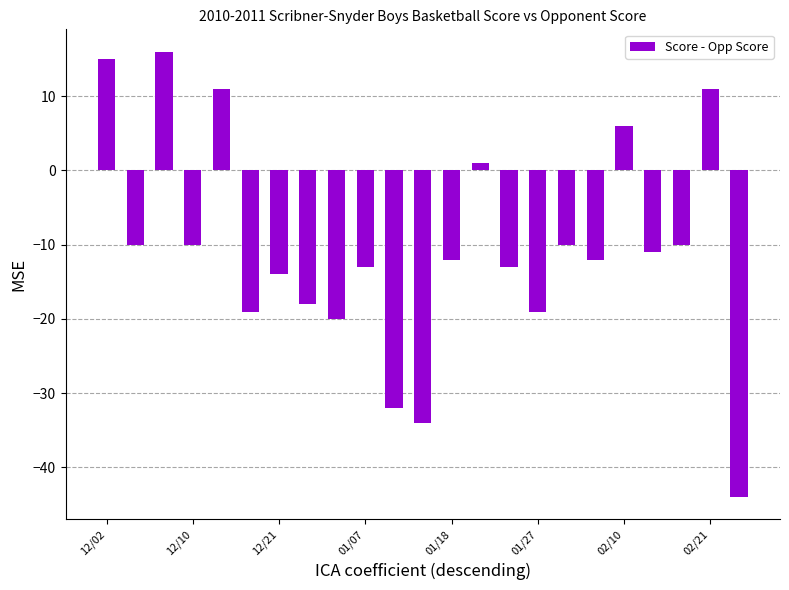

What is the value of the 11th bar from the left?

-32